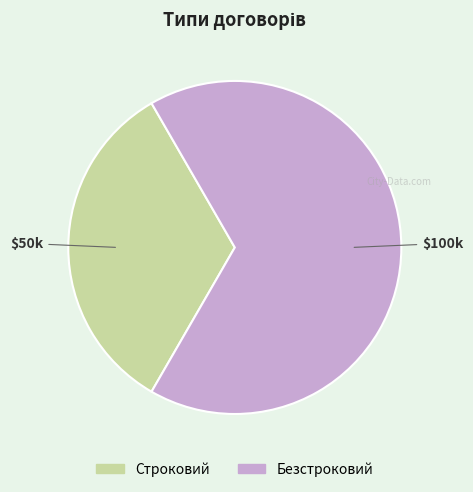

True or false: Безстроковий accounts for 67% of the total.

True